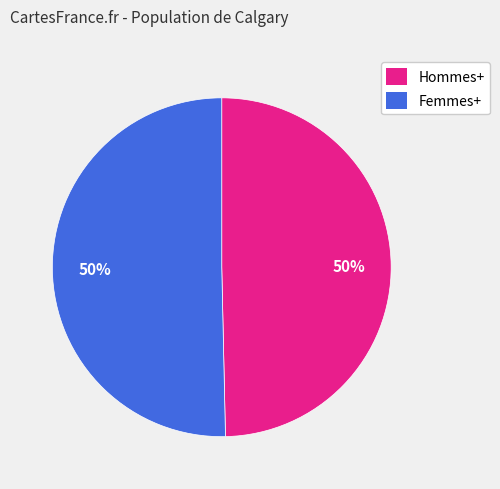

Count the number of slices in the pie.

2